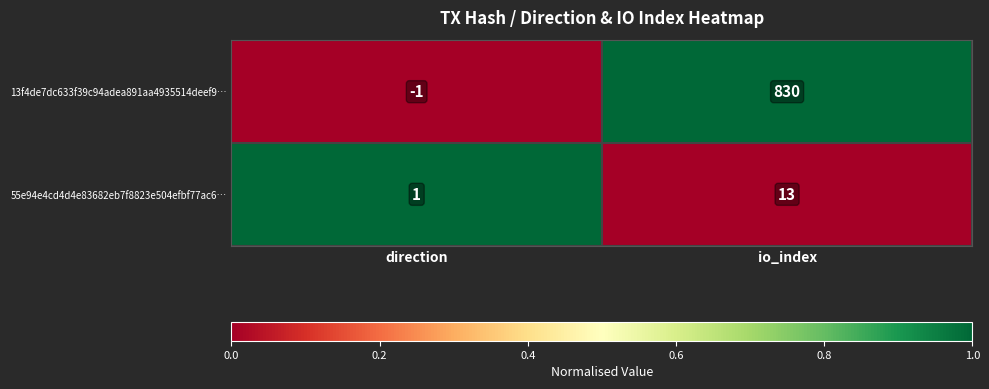

Reading left to right, extract all data points from this chart.

13f4de7dc633f39c94adea891aa4935514deef9…: -1	830
55e94e4cd4d4e83682eb7f8823e504efbf77ac6…: 1	13